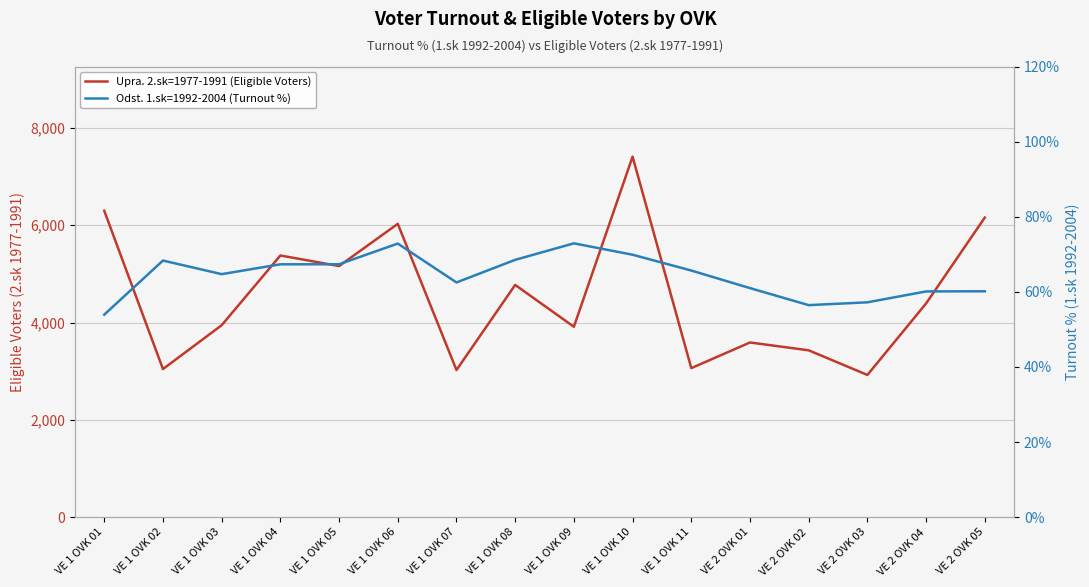

List the labels in order of Odst. 1.sk=1992-2004 (Turnout %) value, largest first.

VE 1 OVK 09, VE 1 OVK 06, VE 1 OVK 10, VE 1 OVK 08, VE 1 OVK 02, VE 1 OVK 05, VE 1 OVK 04, VE 1 OVK 11, VE 1 OVK 03, VE 1 OVK 07, VE 2 OVK 01, VE 2 OVK 05, VE 2 OVK 04, VE 2 OVK 03, VE 2 OVK 02, VE 1 OVK 01